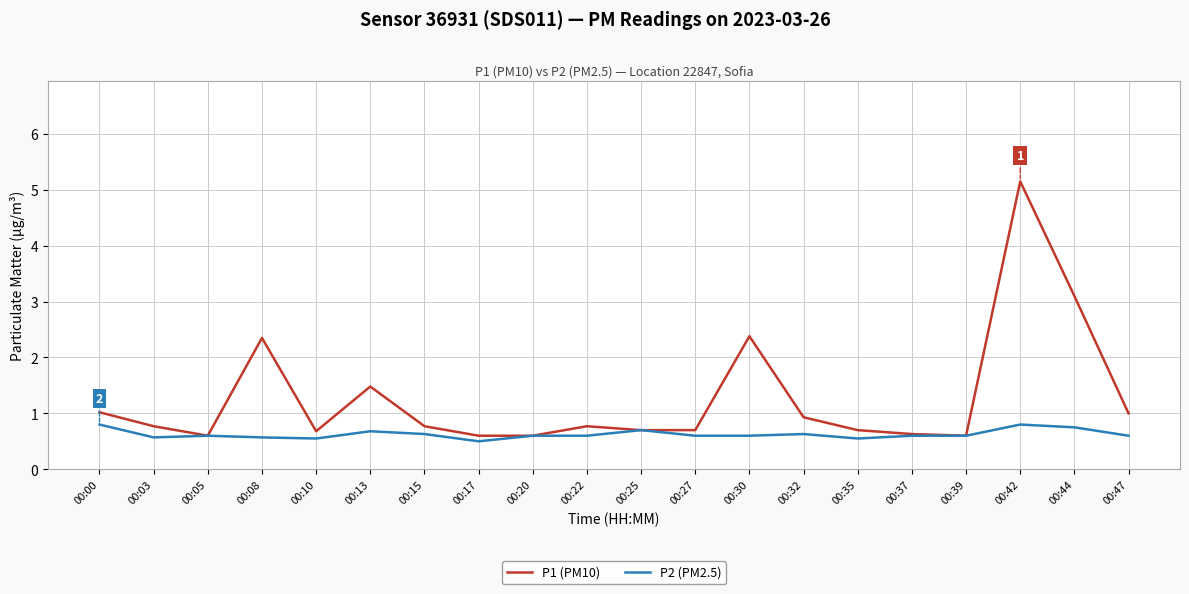

Which category has the highest value in the P1 (PM10) series?

00:42